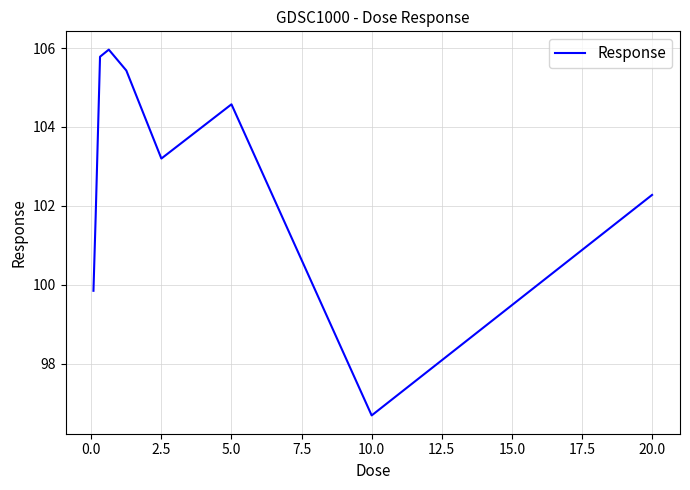

What is the minimum value shown in the chart?

96.7